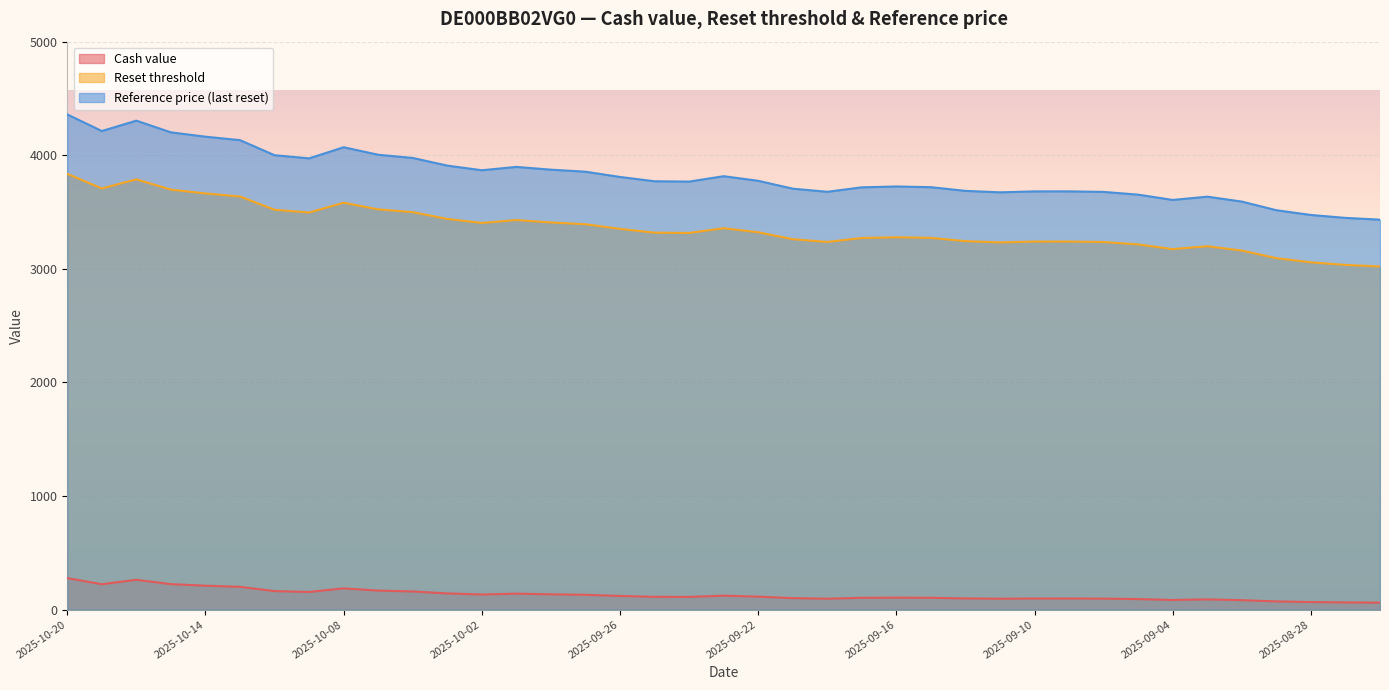

Is the value of Cash value at 2025-09-29 greater than the value of Reference price (last reset) at 2025-09-18?

No